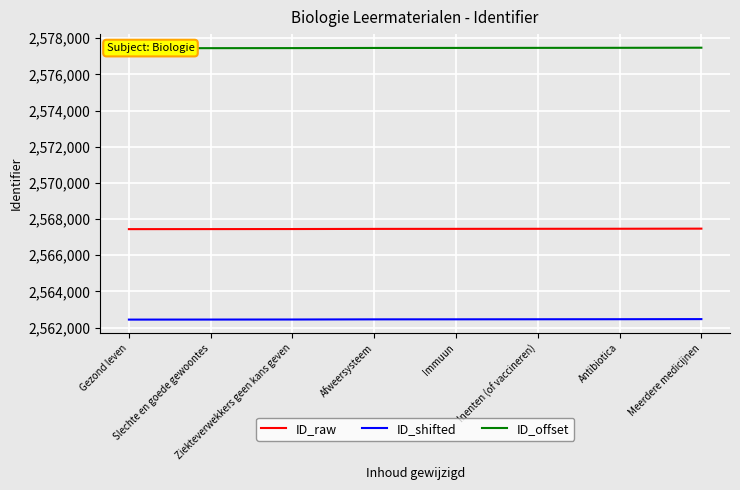

True or false: ID_raw and ID_offset cross at least once.

False